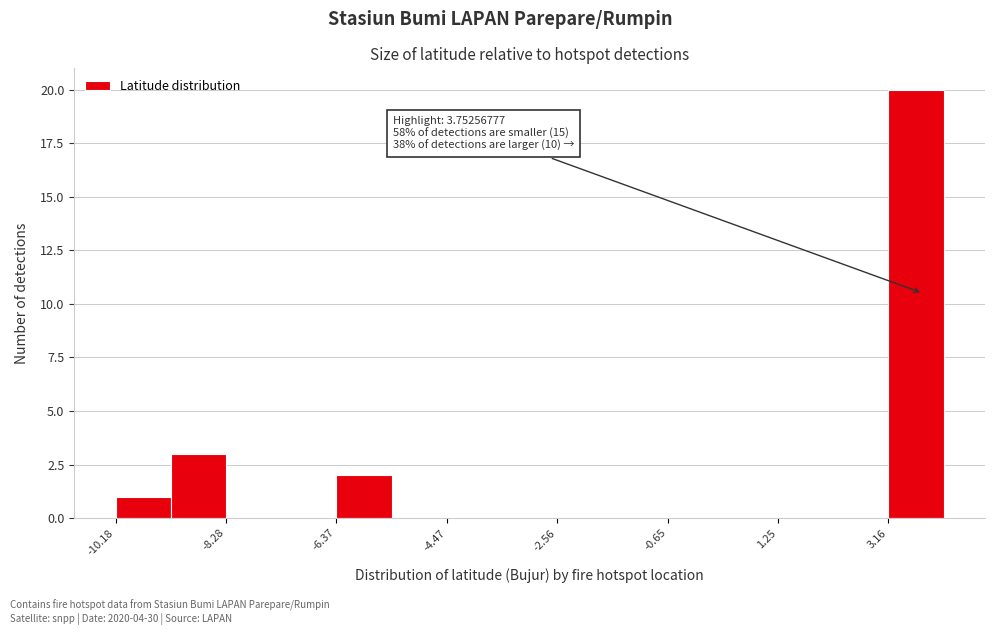

Over which range of the x-axis is the bar tallest?

3.2 to 4.2